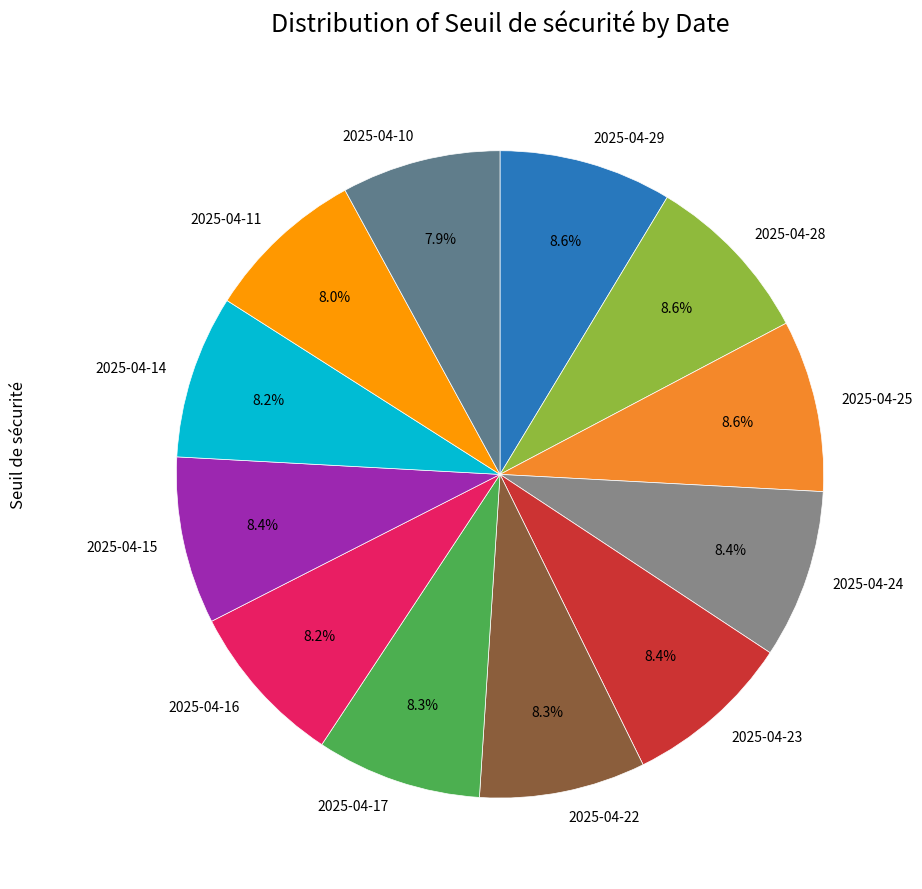

What percentage is the 2025-04-15 slice, to the nearest percent?

8%